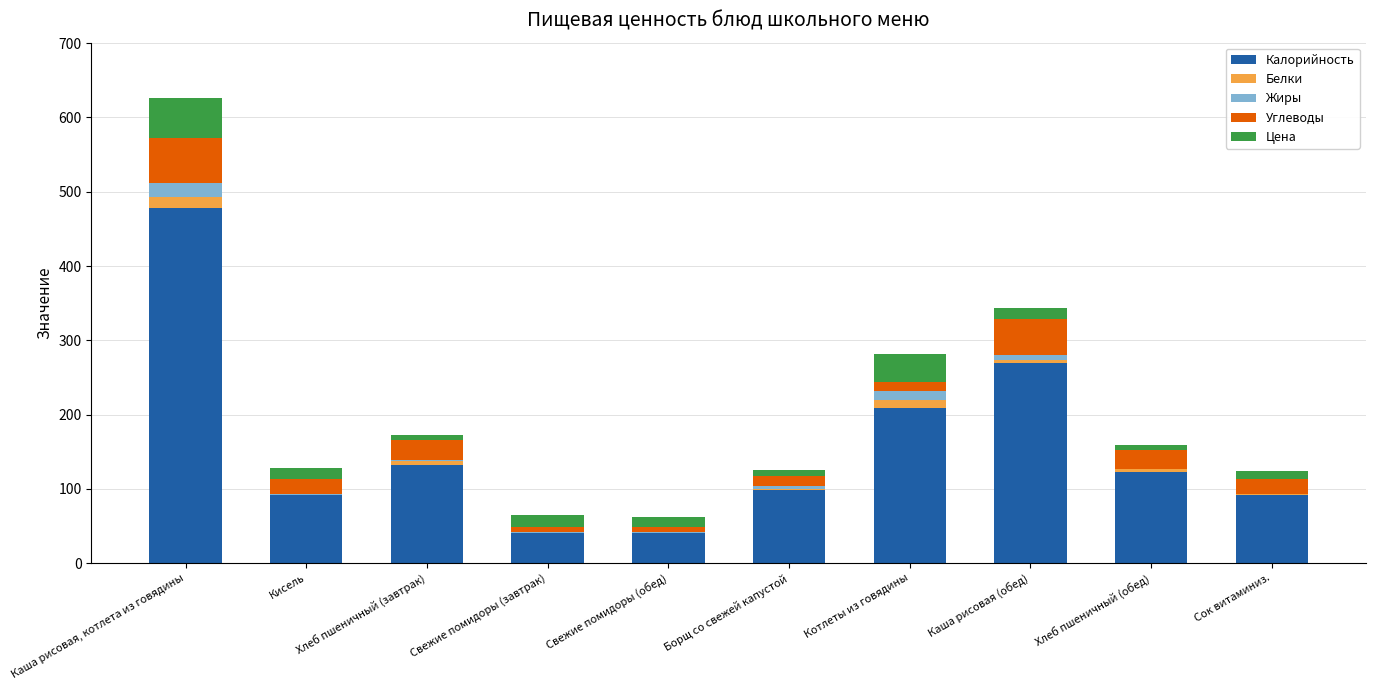

Count the number of categories in the chart.

10